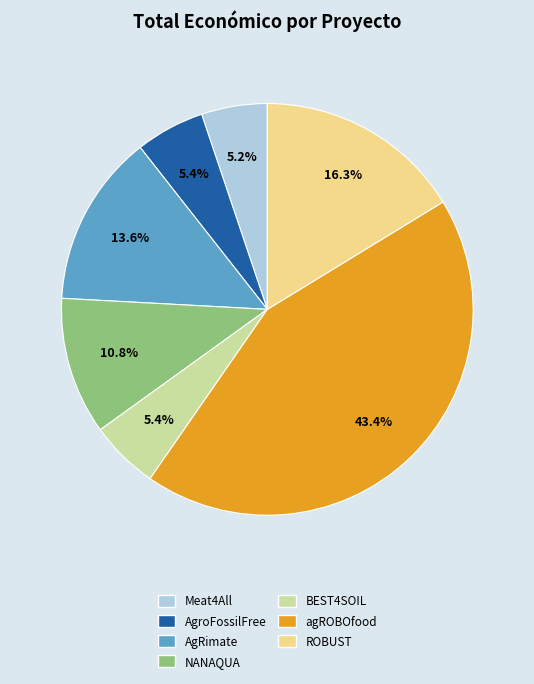

How many segments does this pie chart have?

7